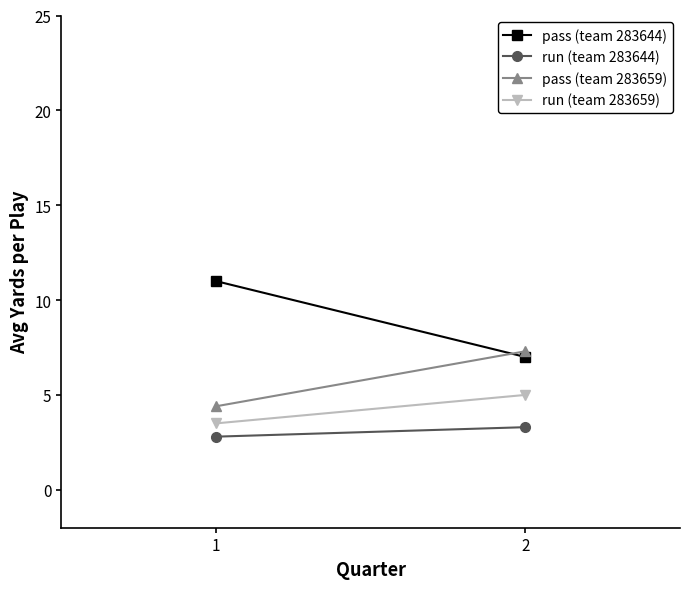

How many run (team 283659) values are between 3 and 5?

2